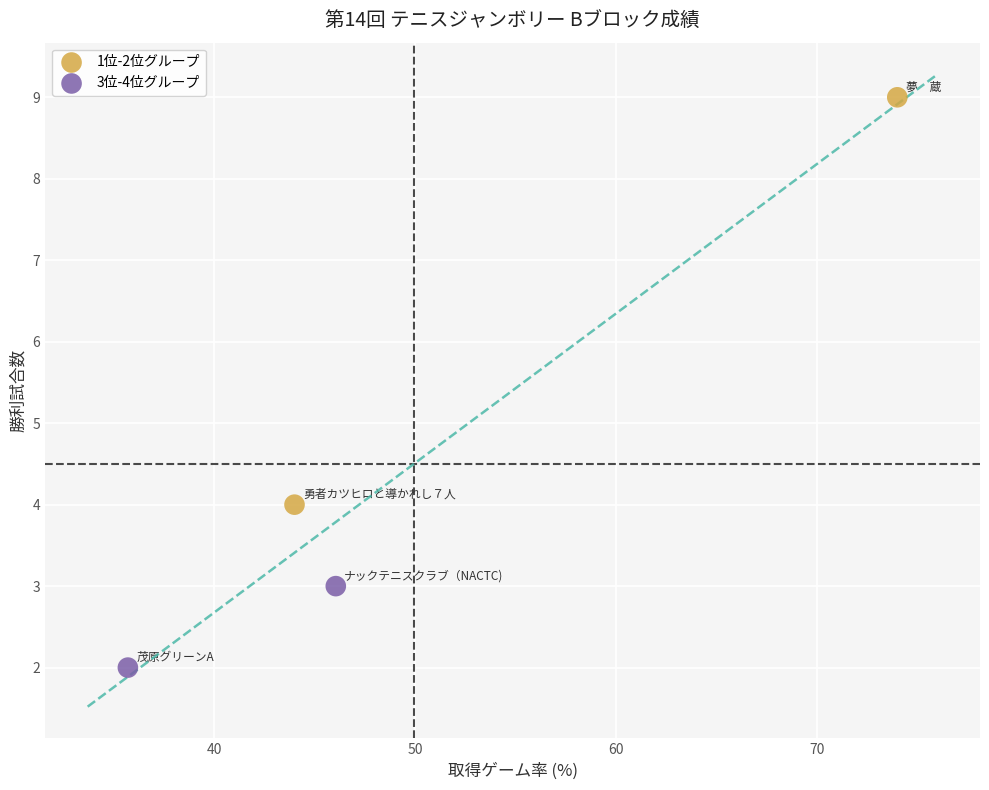

Which series has the widest spread of Y values?

1位-2位グループ